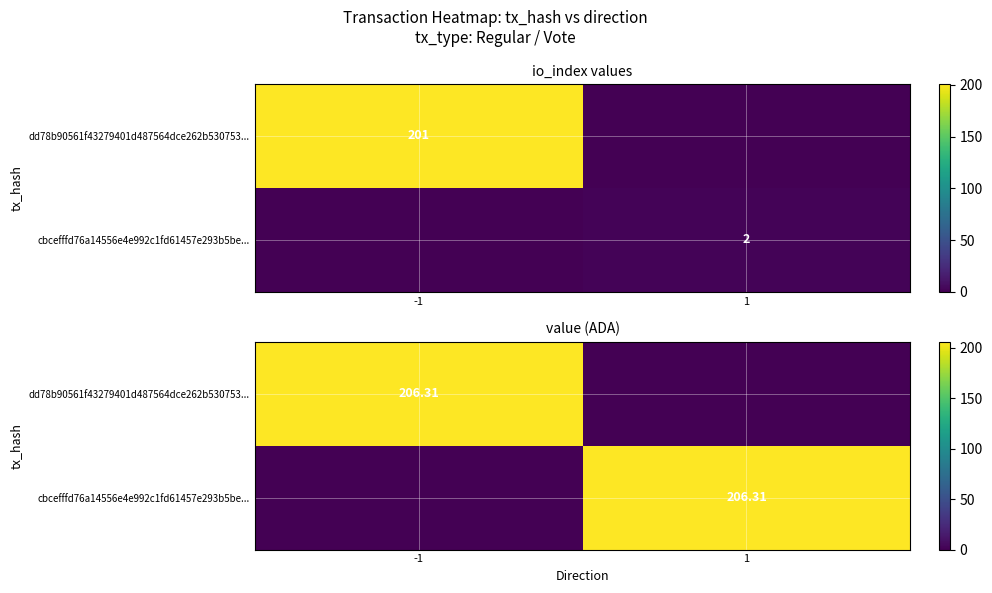

Which series has the widest spread of values?

dd78b90561f43279401d487564dce262b530753...